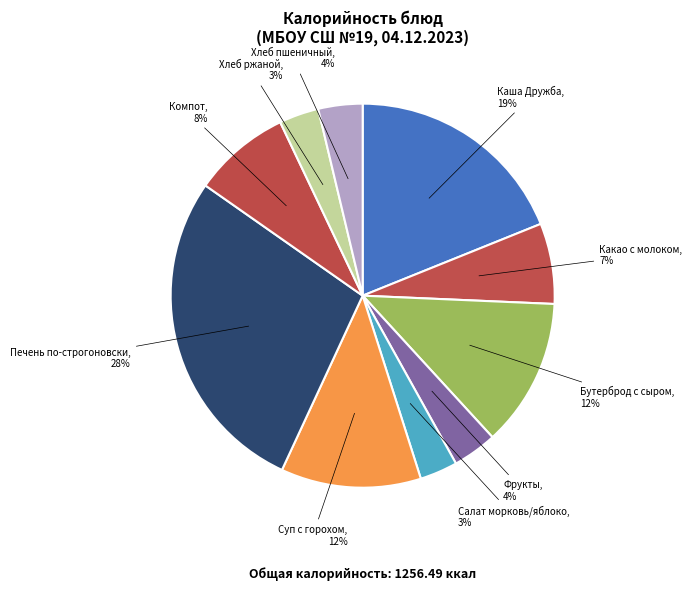

Which slice is the smallest?

Салат из моркови с яблоком